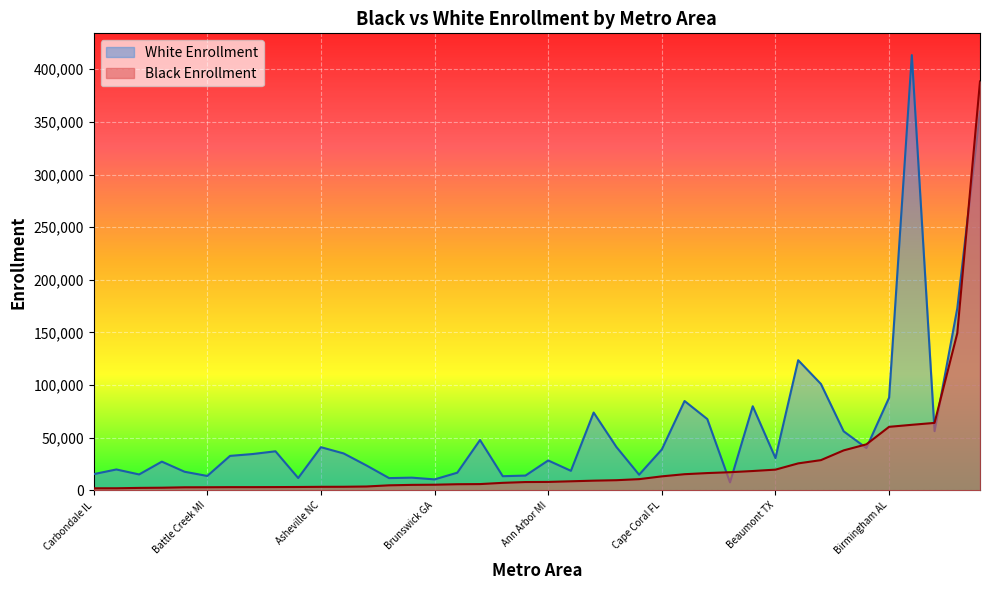

At how many categories does at least one series exceed 351956?

2